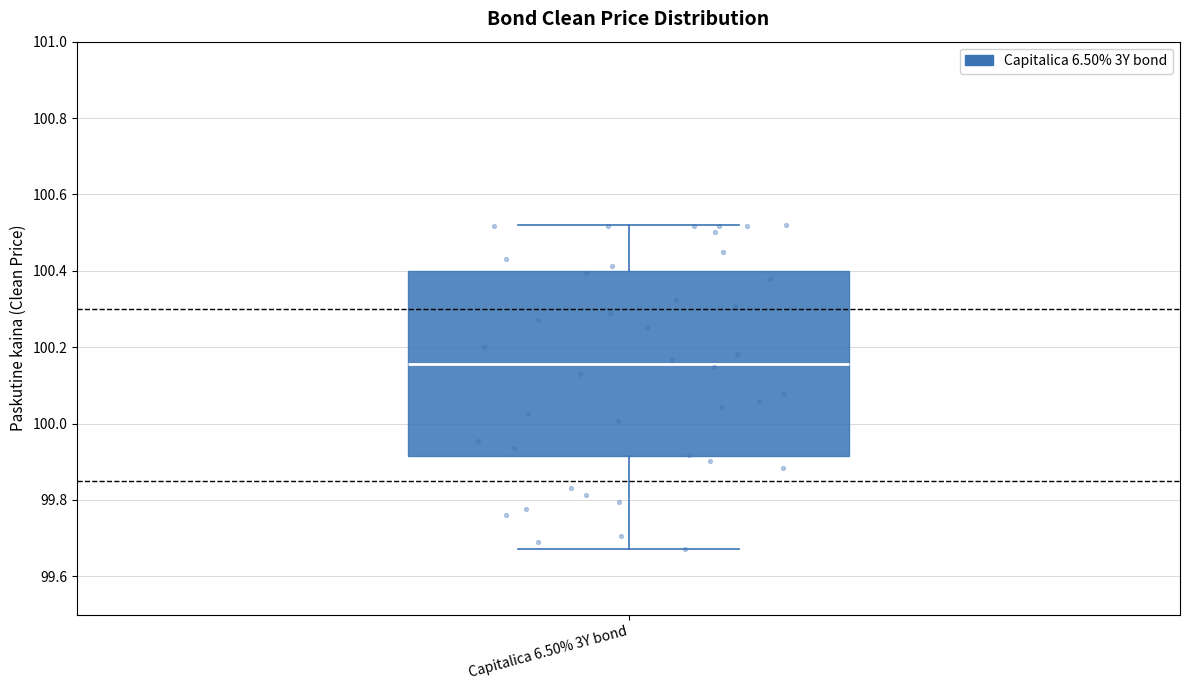

Transcribe this box plot: give where the median line is, the range the box spans, and where the two whiskers end, as read against the y-axis. The values are not printed on the chart, so give them approximately, as read against the axis.

median 100.16, box 99.92 to 100.40, whiskers 99.68 to 100.52